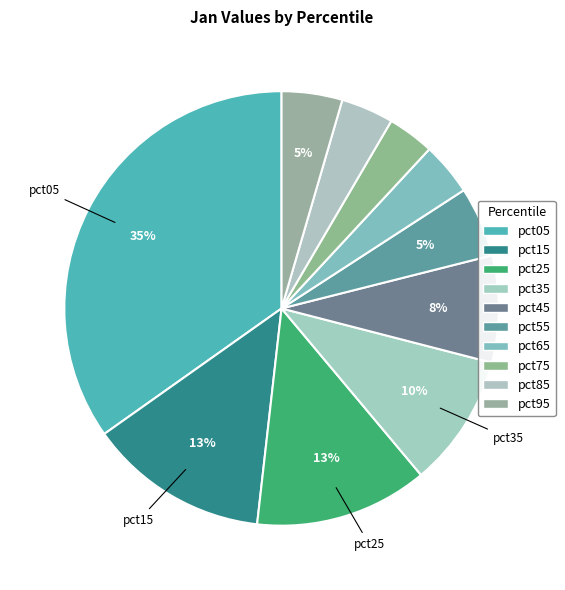

Count the number of slices in the pie.

10